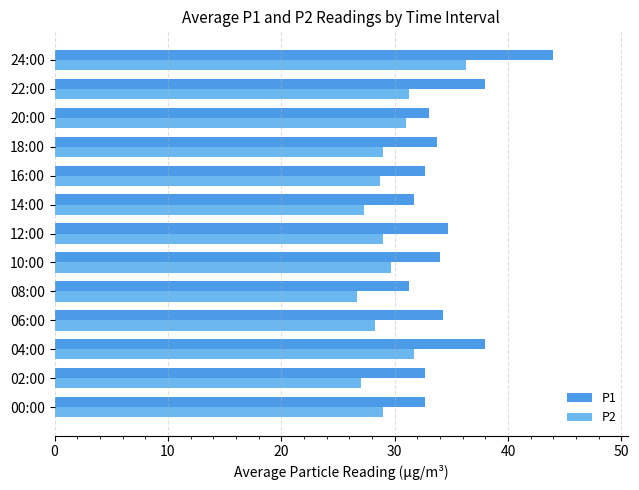

Rank the series by their maximum value, from lowest to highest.

P2, P1